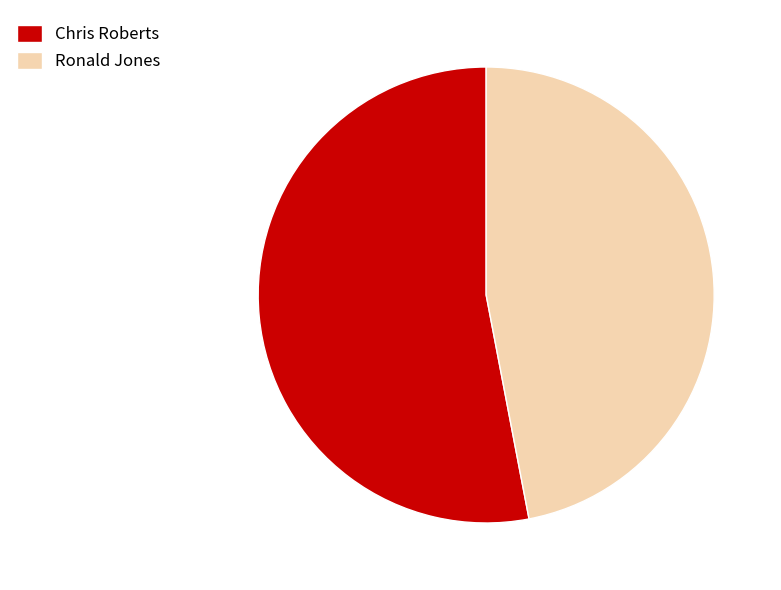

What is the ratio of the value at Ronald Jones to the value at Chris Roberts?

0.9